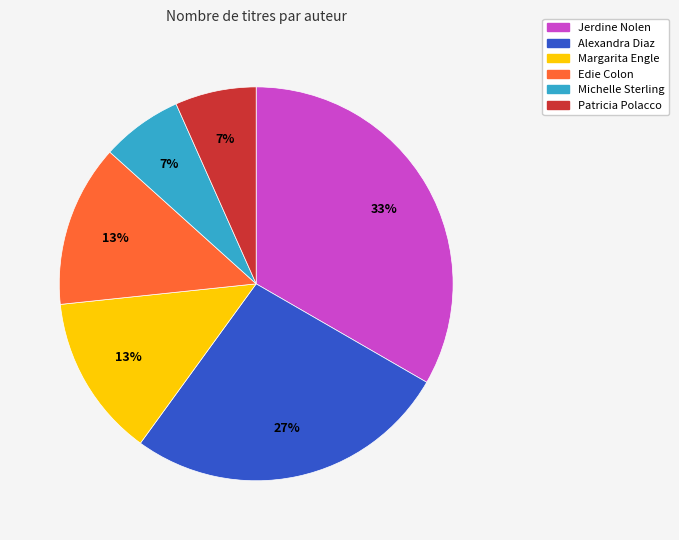

Is there a majority slice in this chart?

No